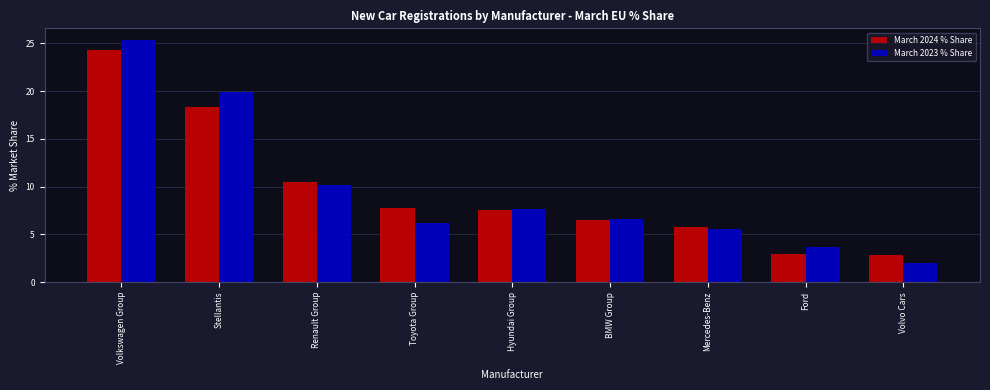

What is the difference between the maximum and second lowest values in the March 2024 % Share series?

21.4